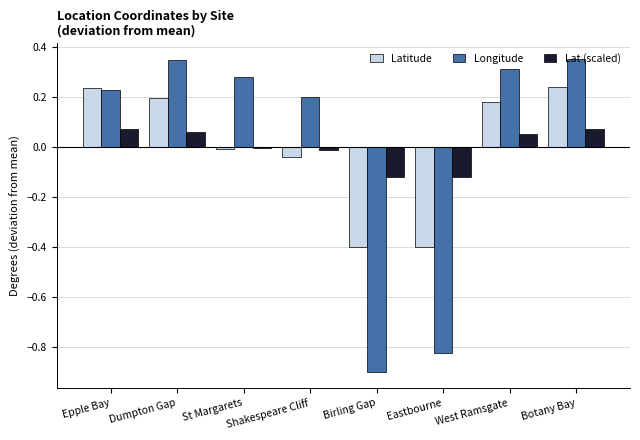

Read the Latitude value at Eastbourne.

-0.4